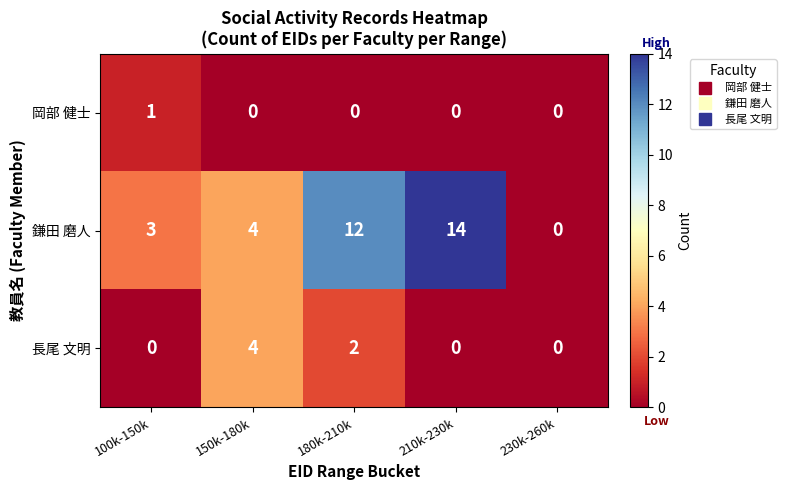

Between 100k-150k and 210k-230k, which series saw the biggest shift?

鎌田 磨人